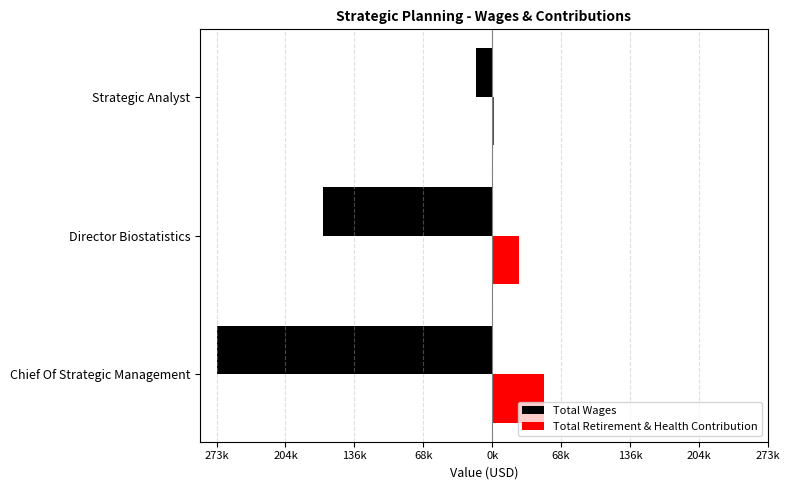

Which series has the largest total across all categories?

Total Retirement & Health Contribution